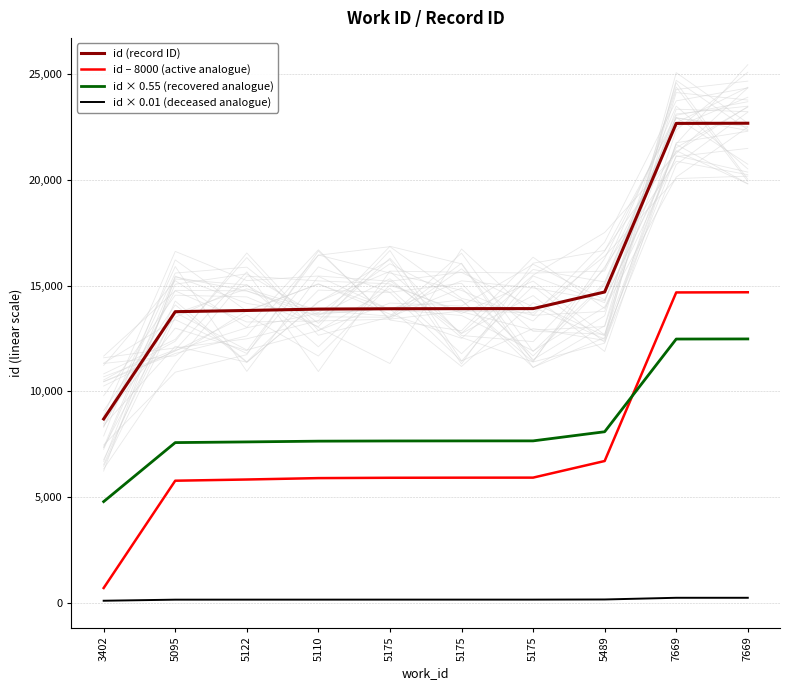

What is the label of the 2nd point from the right?

7669